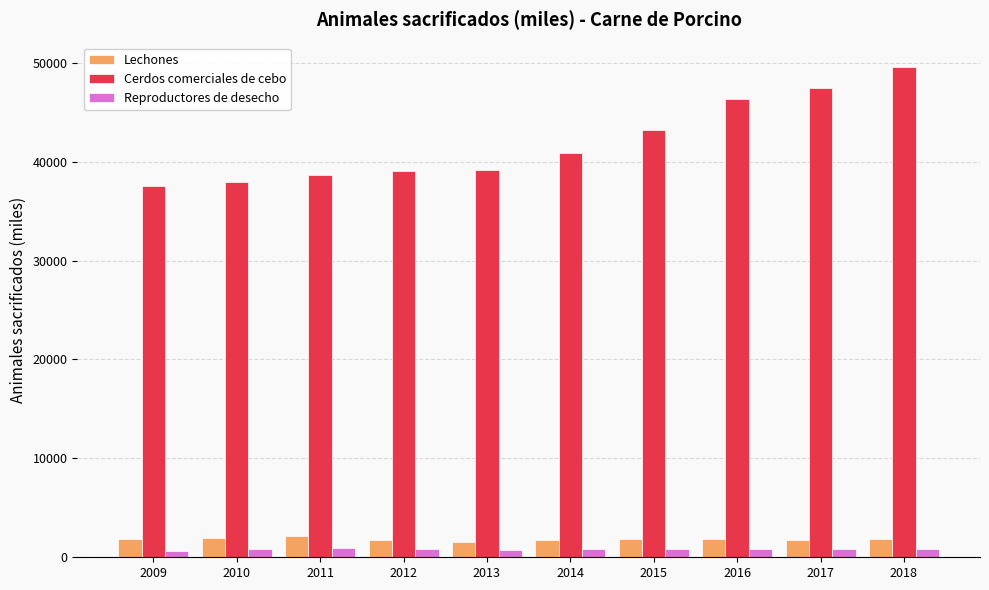

Does the chart contain any negative values?

No